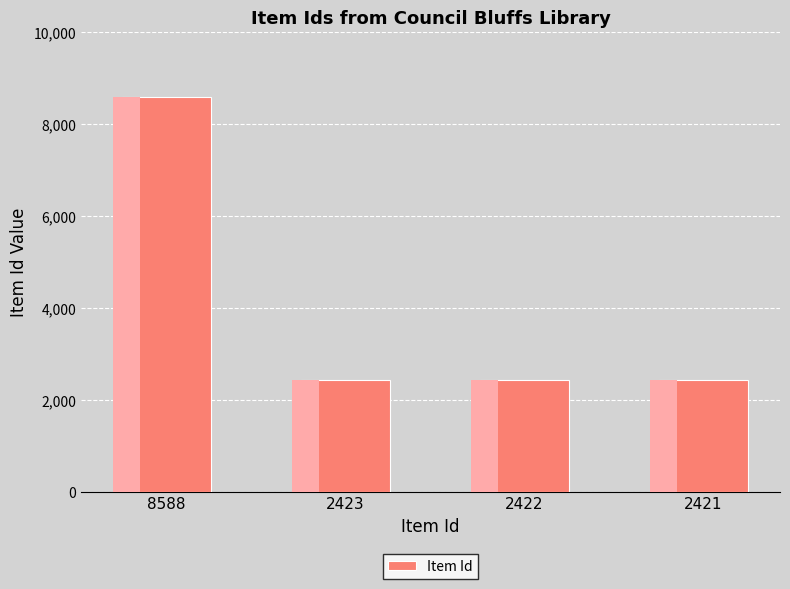

How many bars are there in total?

4